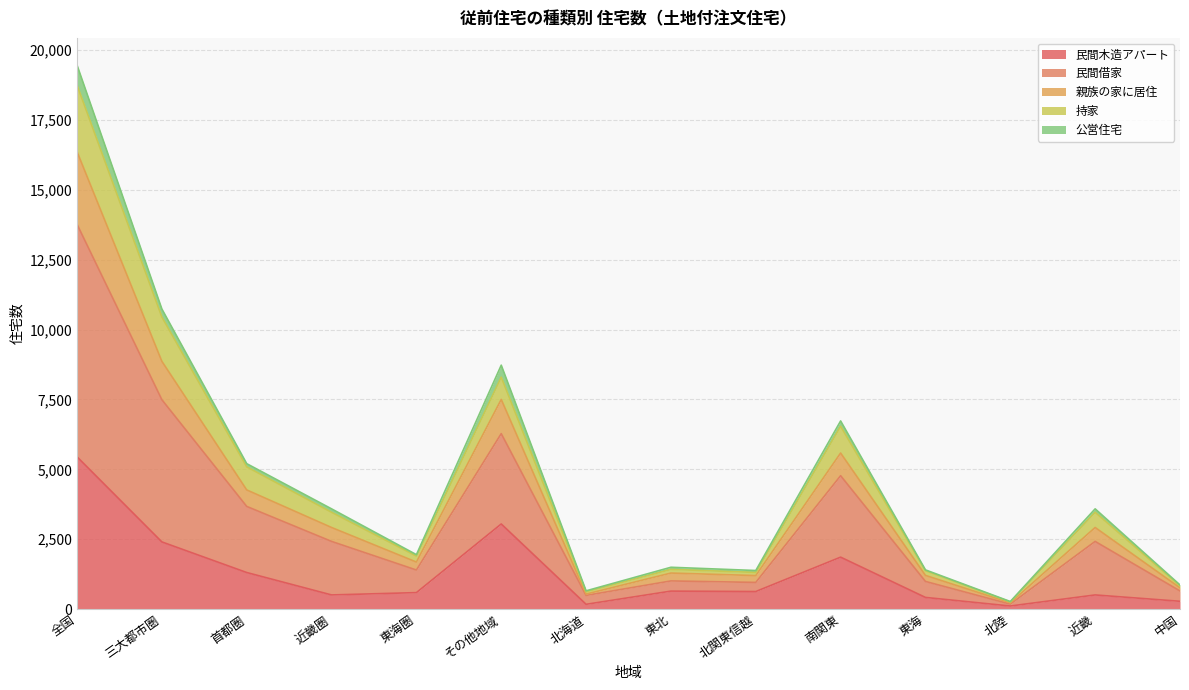

What is the minimum value shown in the chart?

110